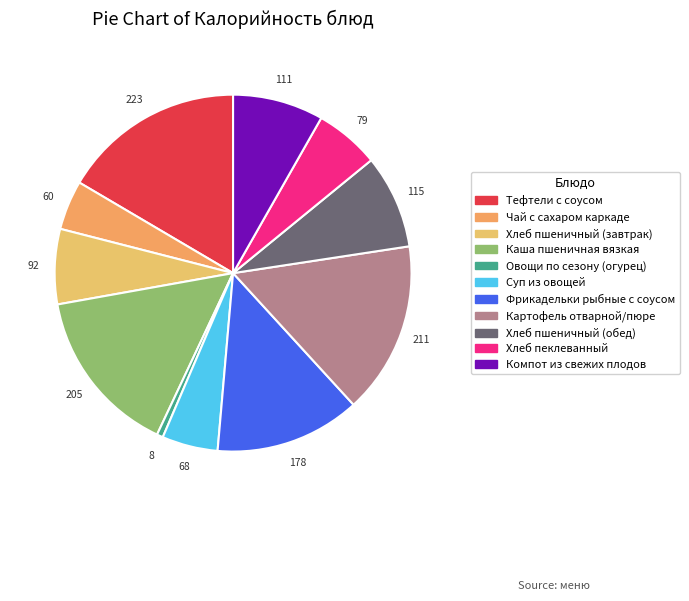

Combined, what portion of the pie is Хлеб пшеничный (завтрак) and Картофель отварной/пюре?

22.4%